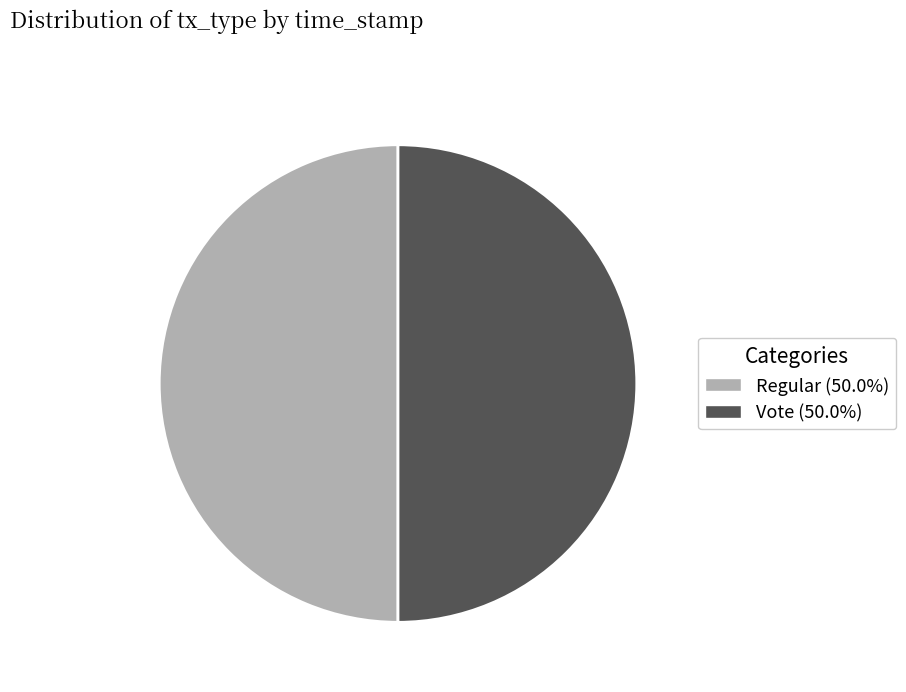

Do Vote (50.0%) and Regular (50.0%) together represent more than half of the pie?

Yes